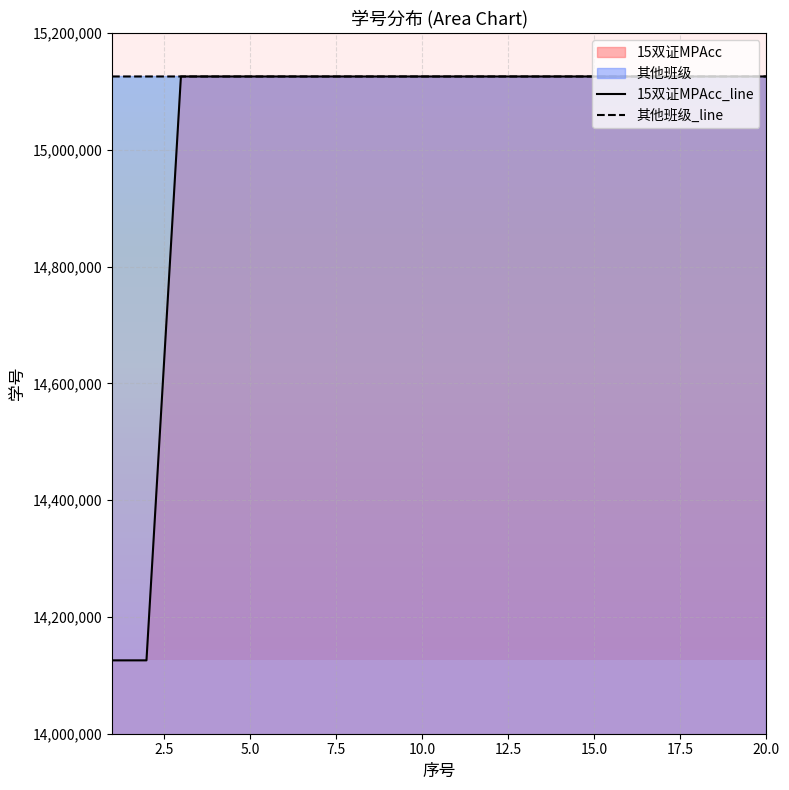

True or false: 其他班级_line and 15双证MPAcc_line intersect in this chart.

False